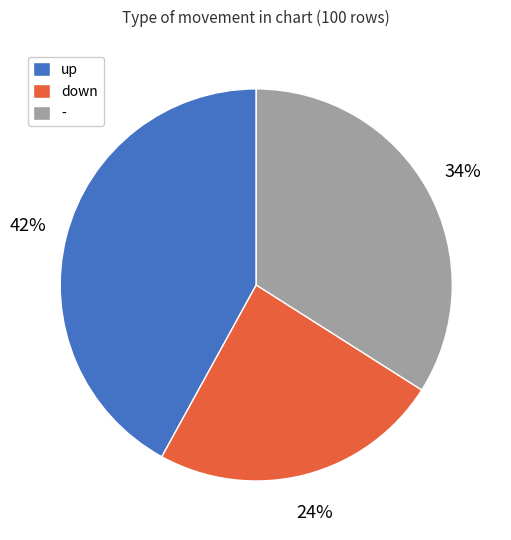

To the nearest percent, what portion does up represent?

42%